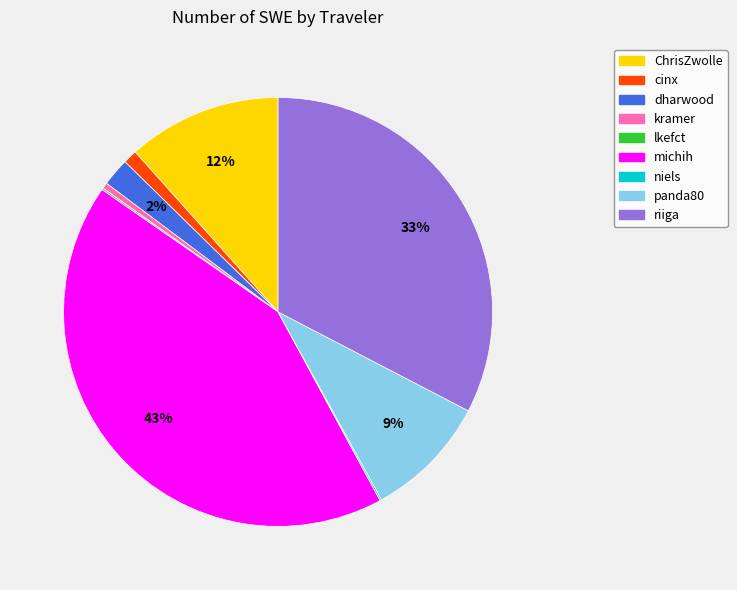

Between kramer and panda80, which is larger?

panda80